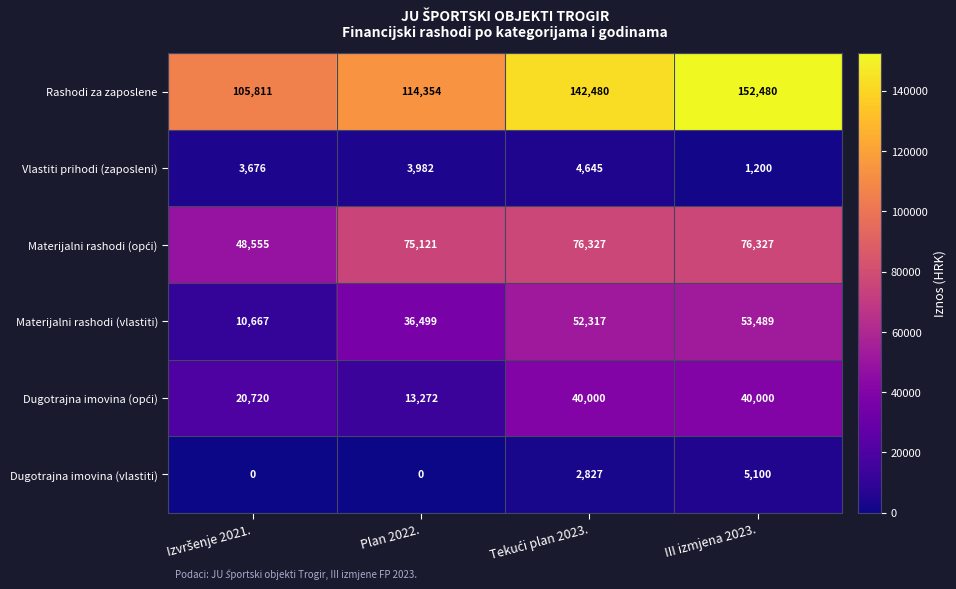

What is the difference between the maximum and minimum values in the Dugotrajna imovina (vlastiti) series?

5100